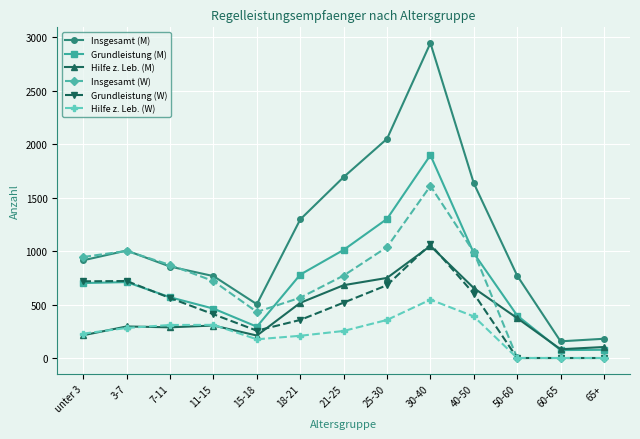

What is the value of the Hilfe z. Leb. (W) point at the 5th from the left?

175